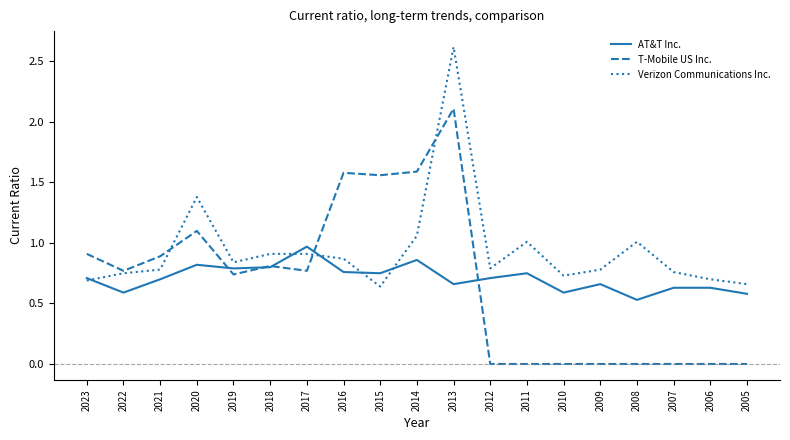

Which series has the widest spread of values?

T-Mobile US Inc.